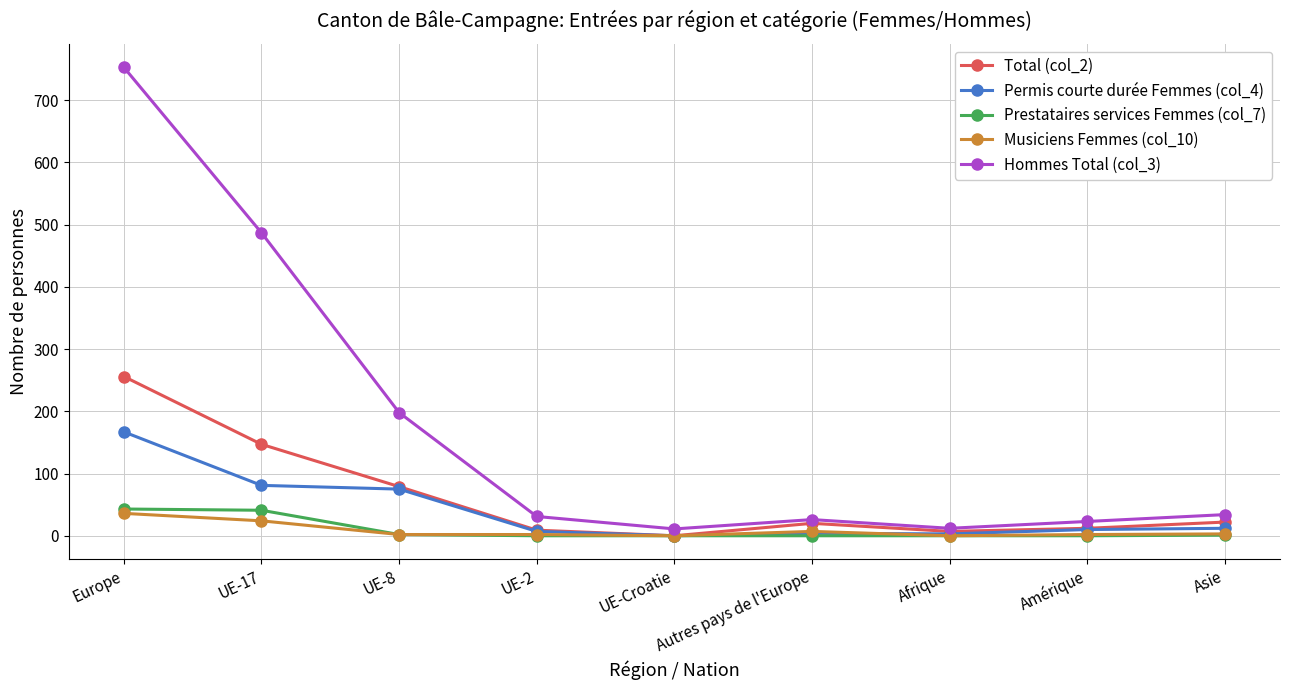

Which series has the widest spread of values?

Hommes Total (col_3)